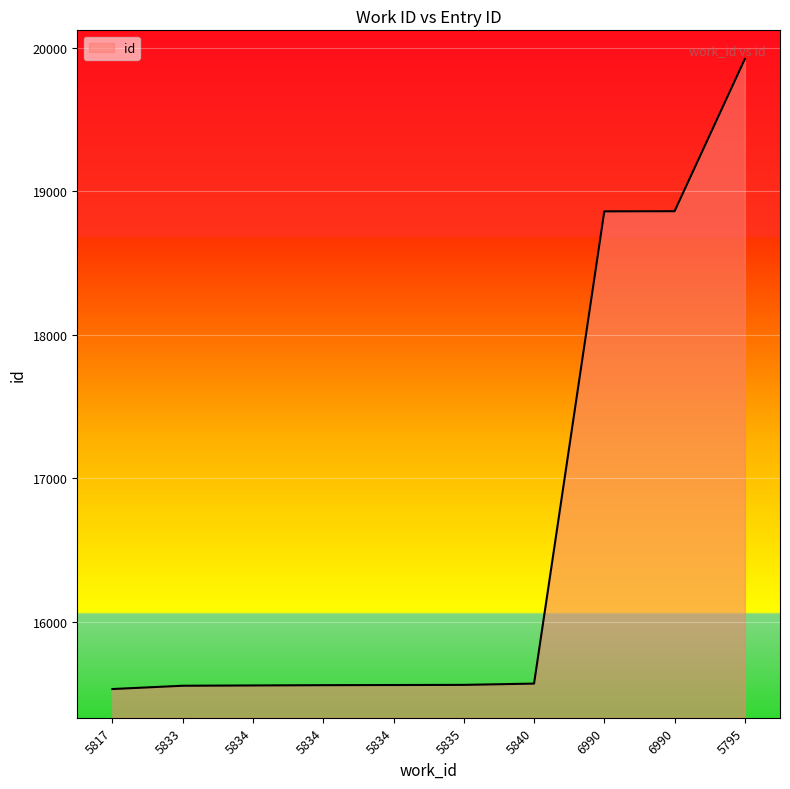

Which category has the lowest value across all series?

5817